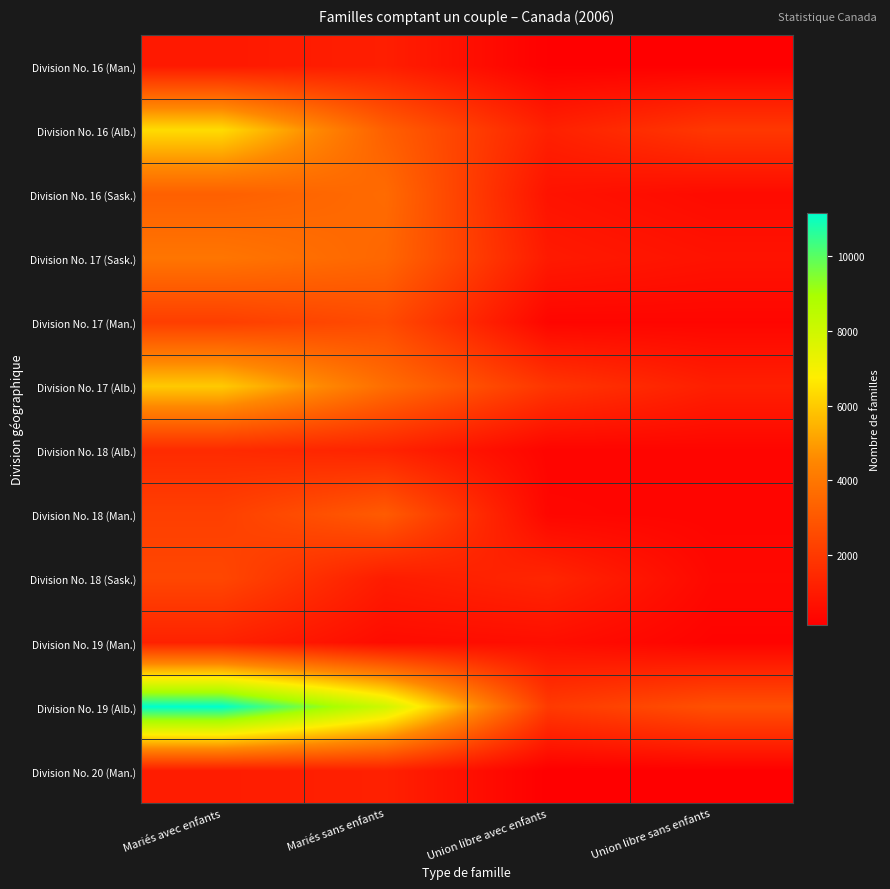

What is the difference between the highest and lowest values at Union libre sans enfants?

2590